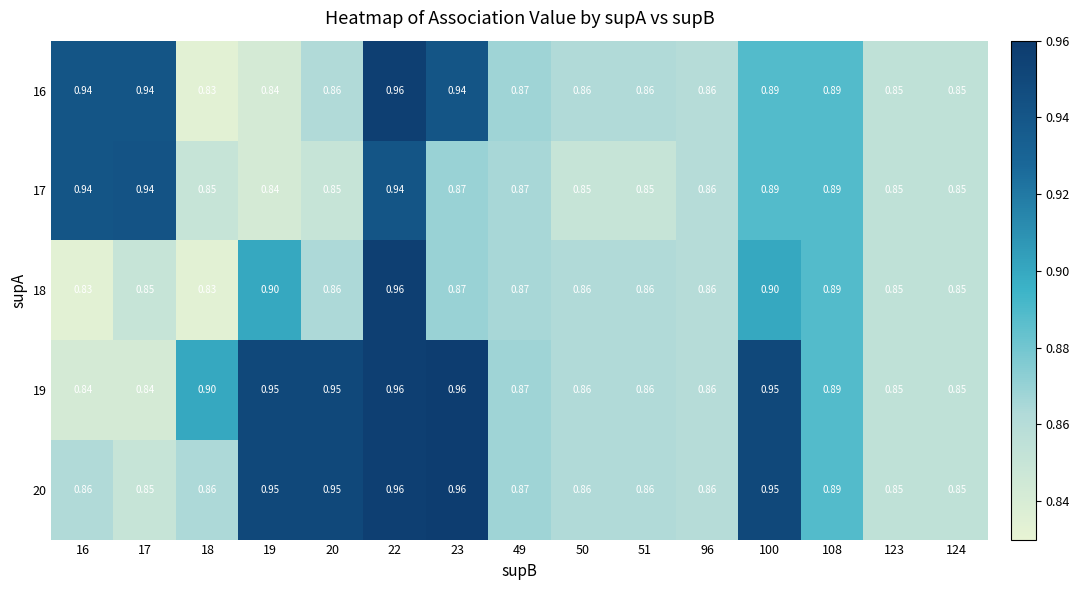

How many series are shown in this chart?

5